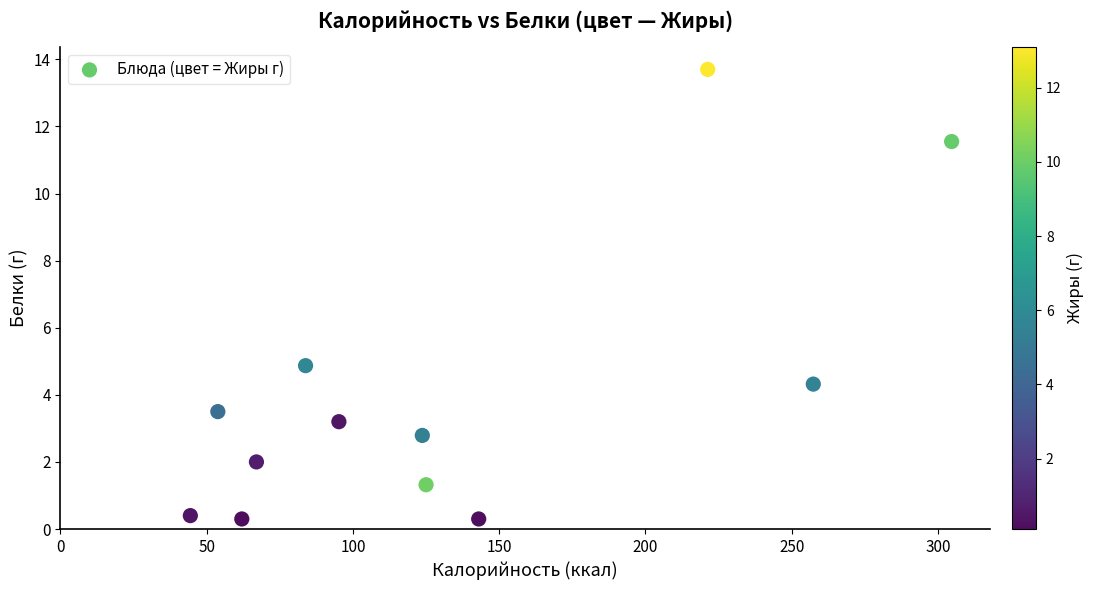

What Y value in the scatter plot is closest to 7?

4.9